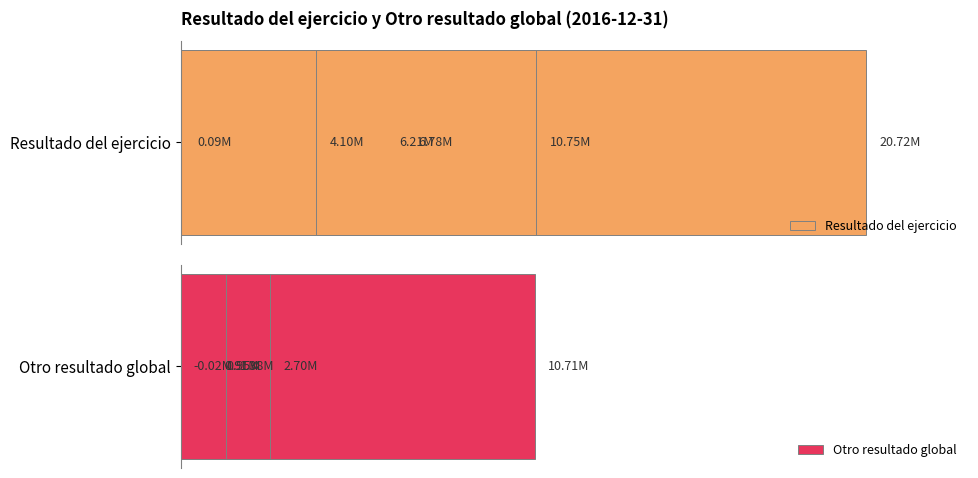

At how many categories does at least one series exceed 14?

1